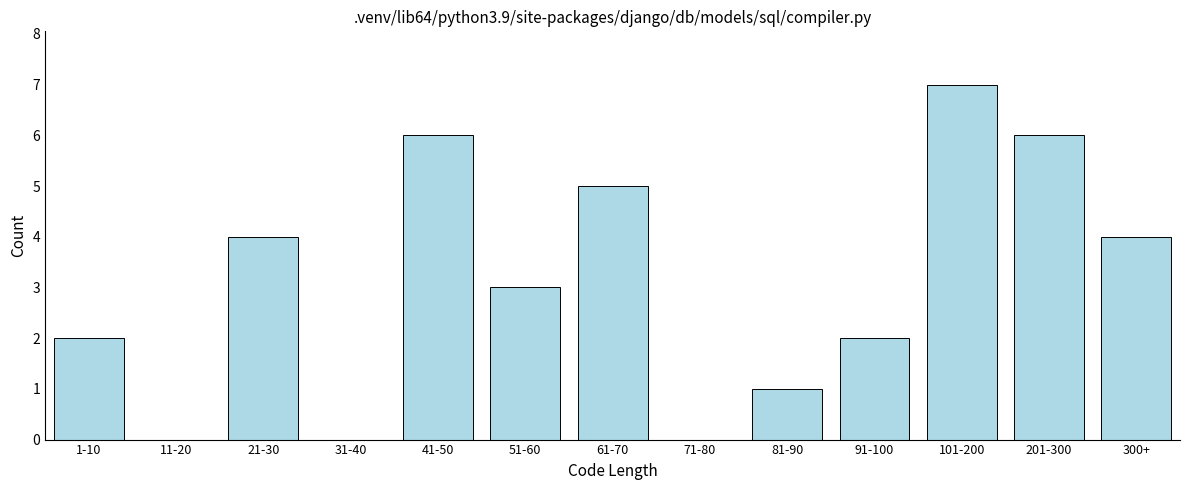

Reading left to right, transcribe all the data shown in this chart.

1-10=2	11-20=0	21-30=4	31-40=0	41-50=6	51-60=3	61-70=5	71-80=0	81-90=1	91-100=2	101-200=7	201-300=6	300+=4